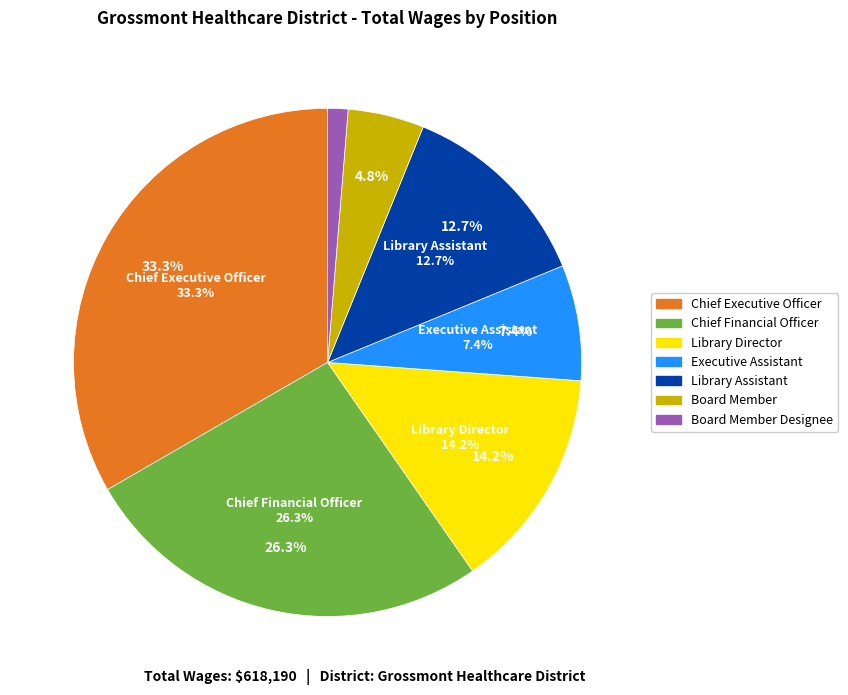

Is it true that Board Member Designee is 1% of the pie?

True